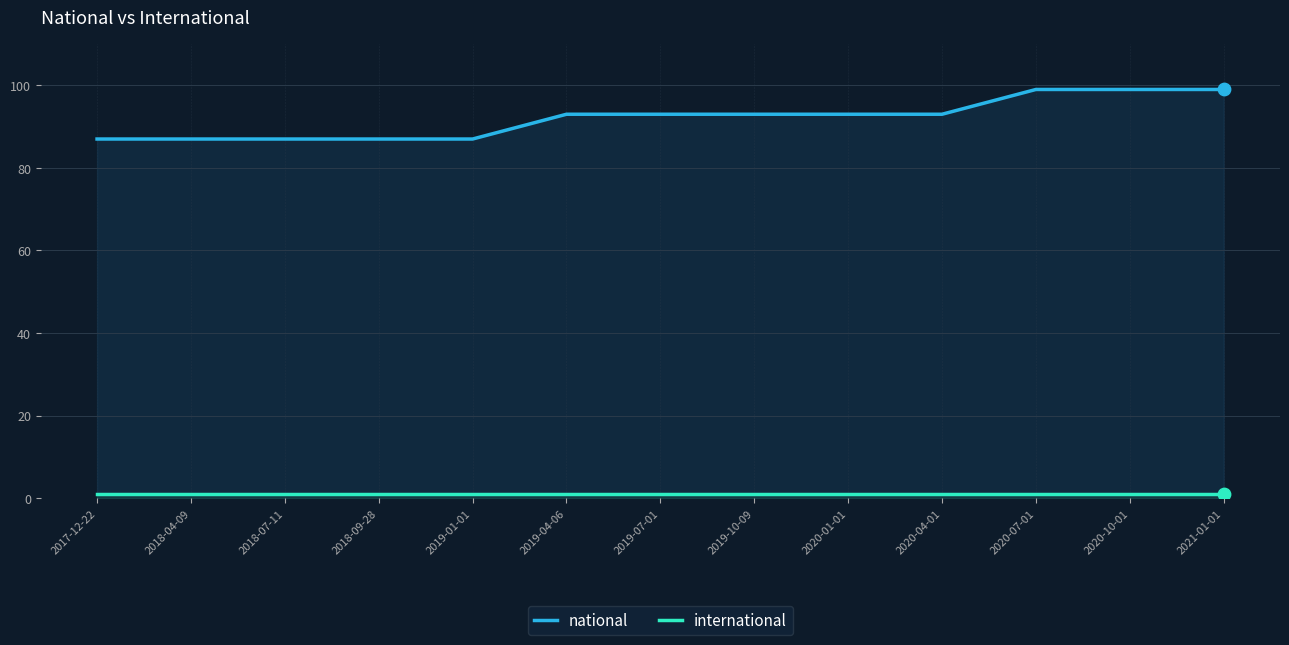

Which series contains the highest Y value?

national